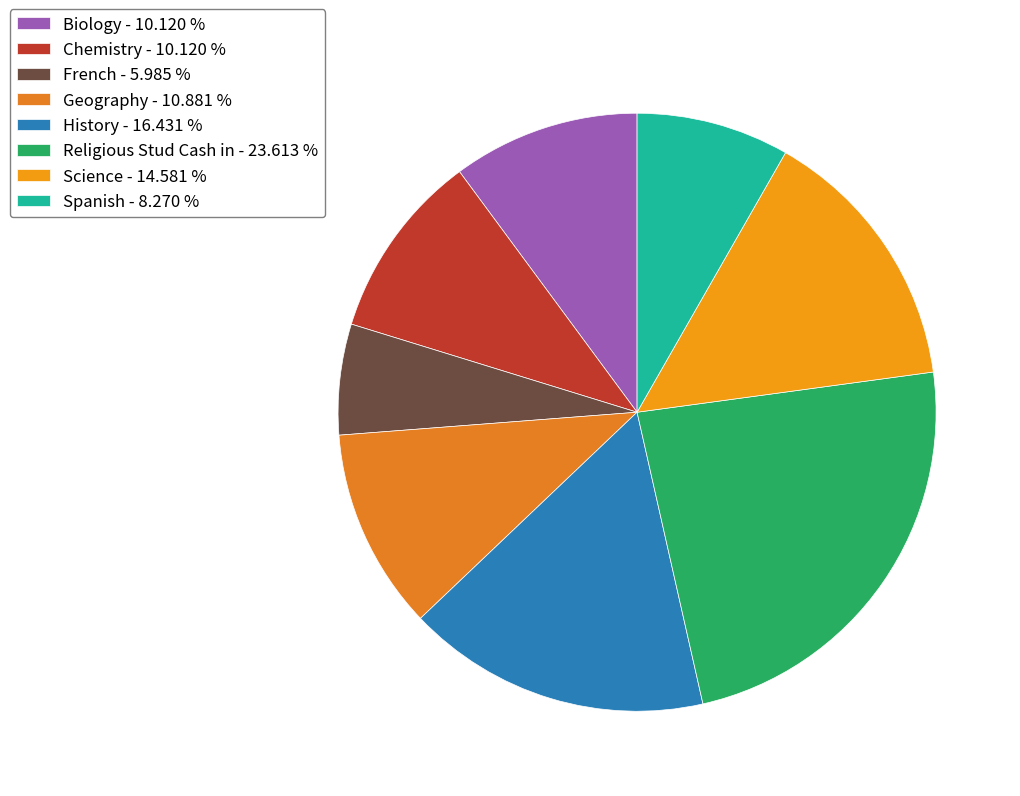

Is French the majority of the pie?

No